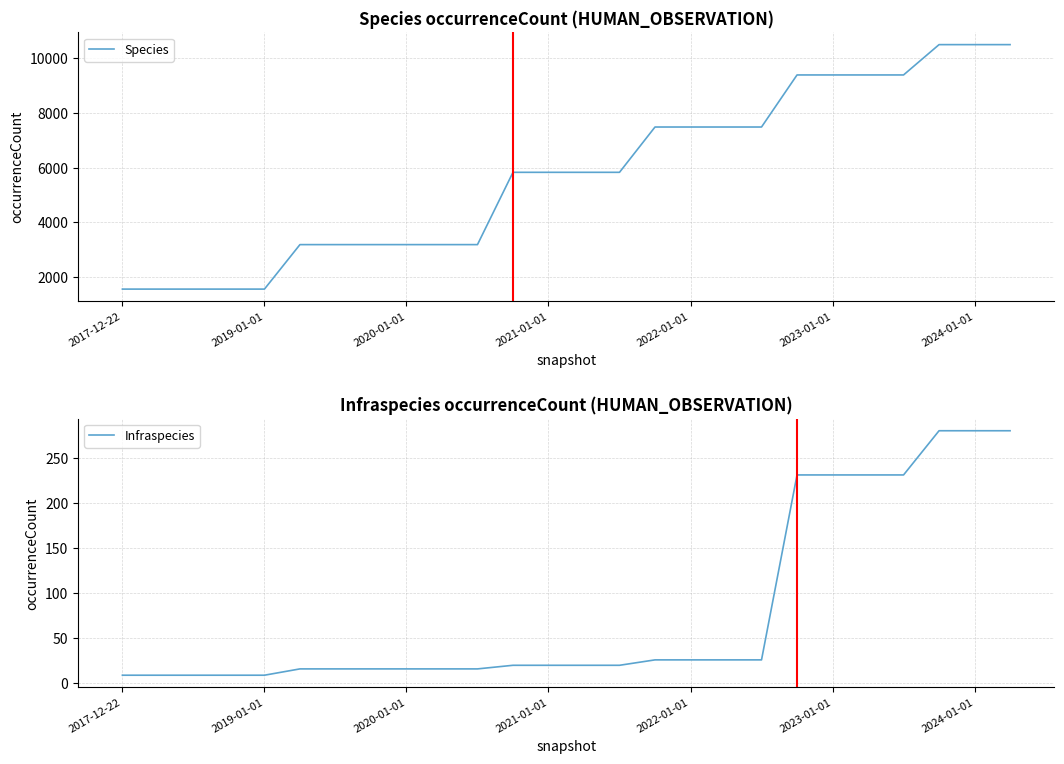

How many lines are shown in the chart?

2